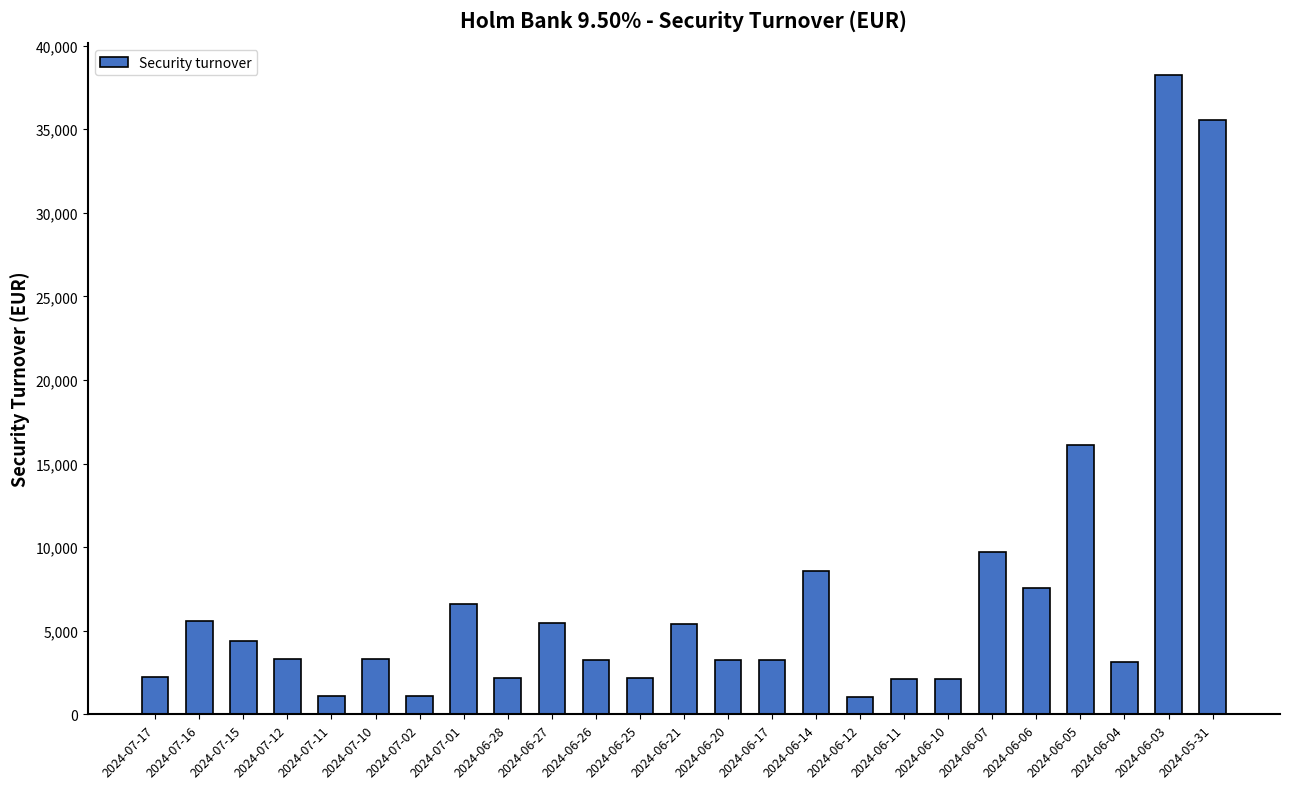

The chart shows a value of 2186.9 at 2024-06-28. True or false?

True